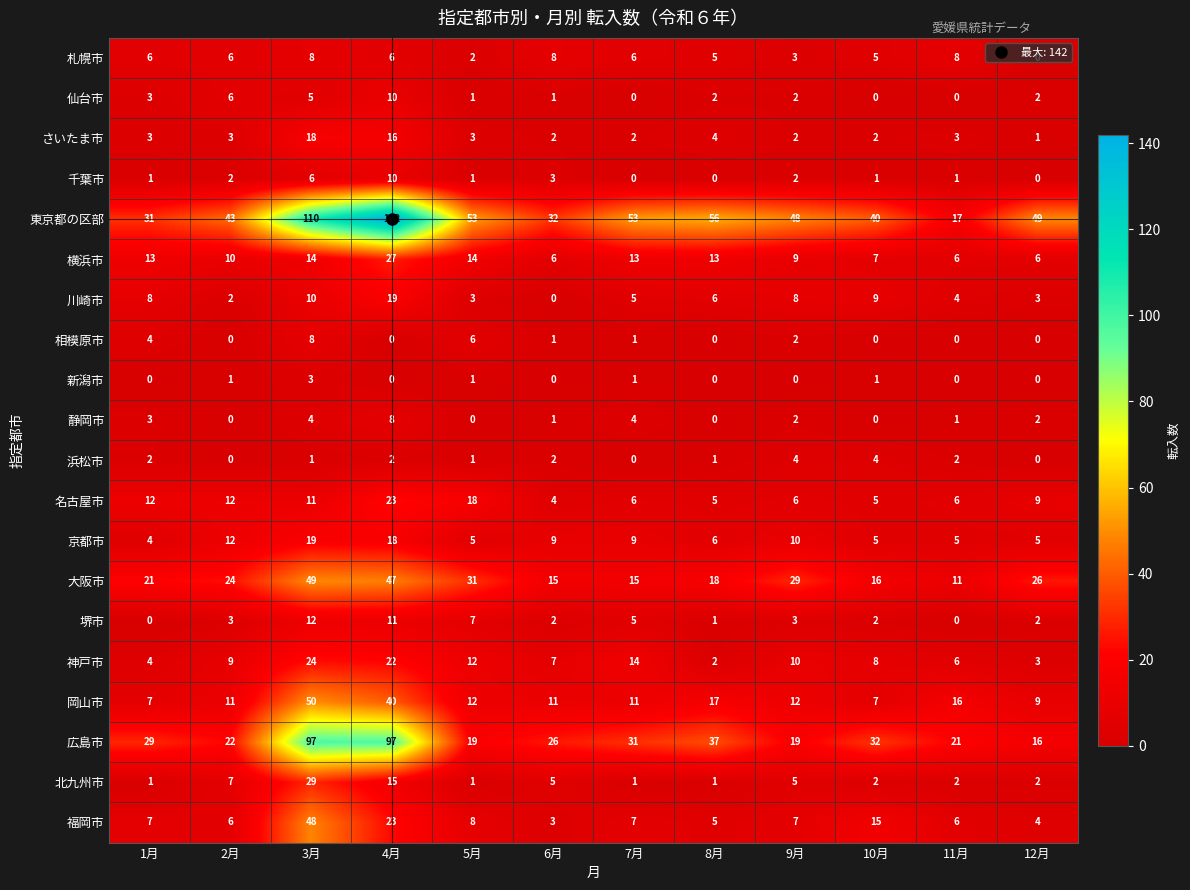

Is it true that 岡山市 equals 67 at 4月?

False